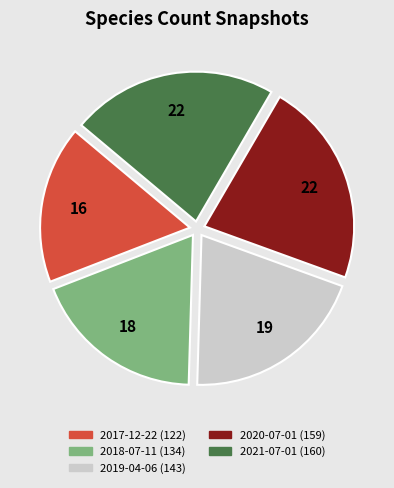

Do 2019-04-06 and 2017-12-22 together represent more than half of the pie?

No